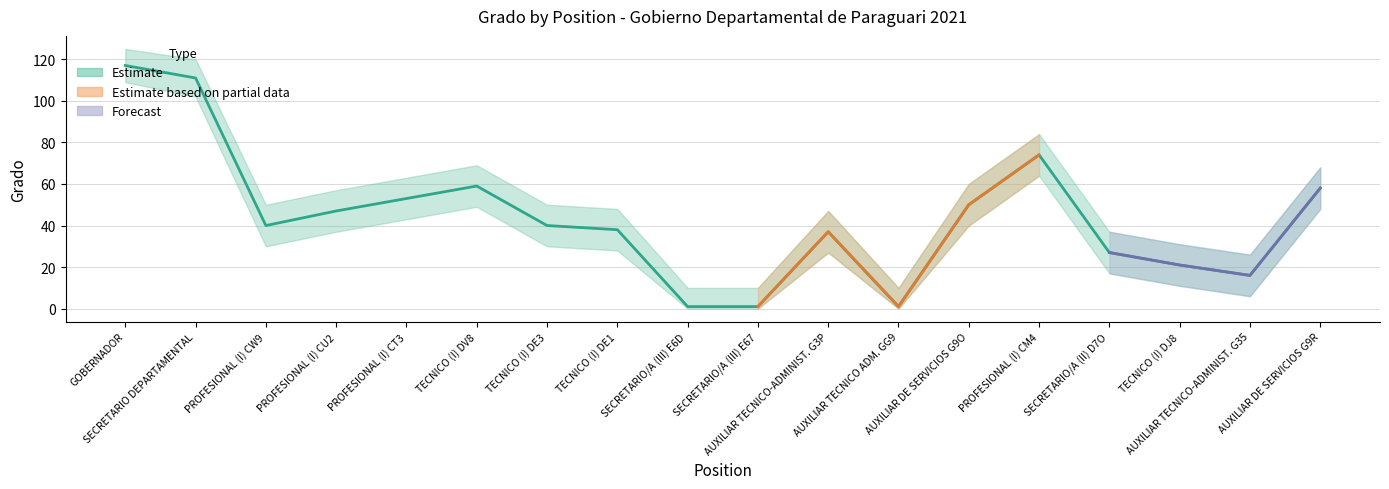

True or false: Grado Upper and Grado Lower cross at least once.

False